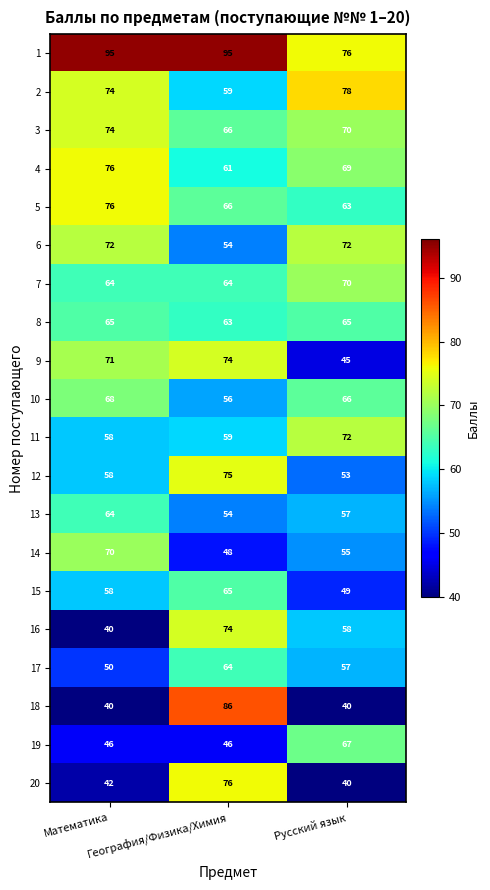

What is the maximum value shown in the chart?

95